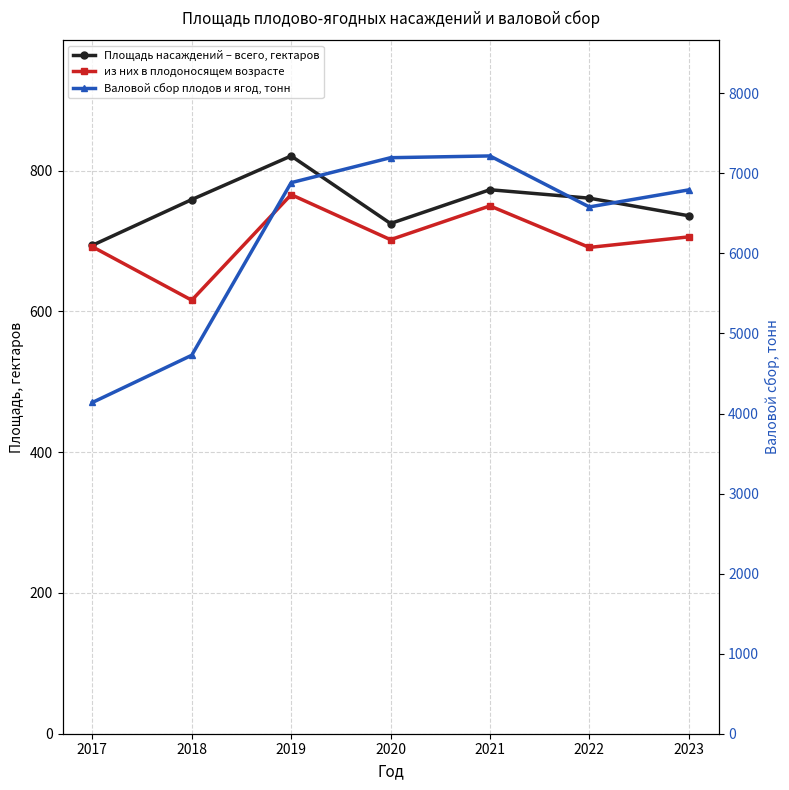

How many lines are shown in the chart?

3